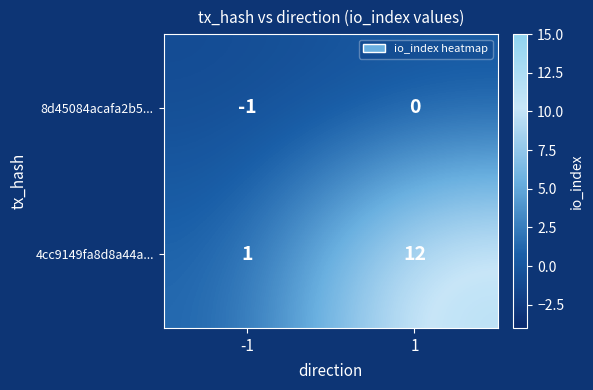

Which series changed the most between -1 and 1?

4cc9149fa8d8a44a...